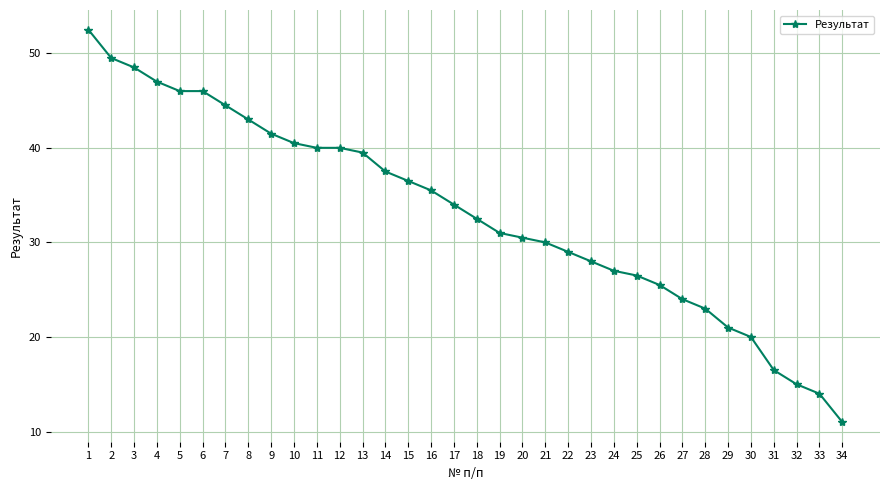

What is the minimum value shown in the chart?

11.0